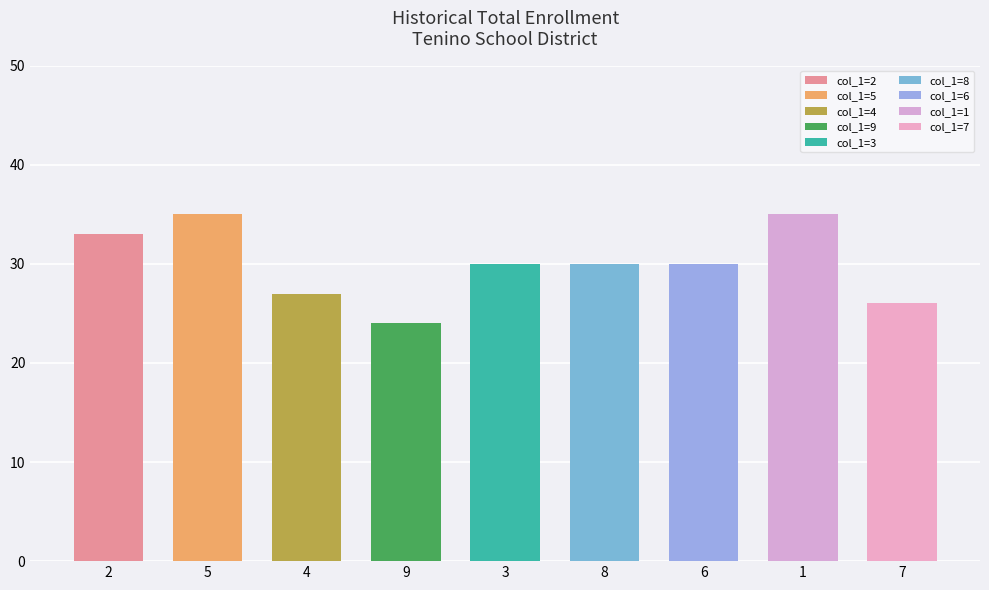

Is it true that col_6 equals 3 at 8?

False